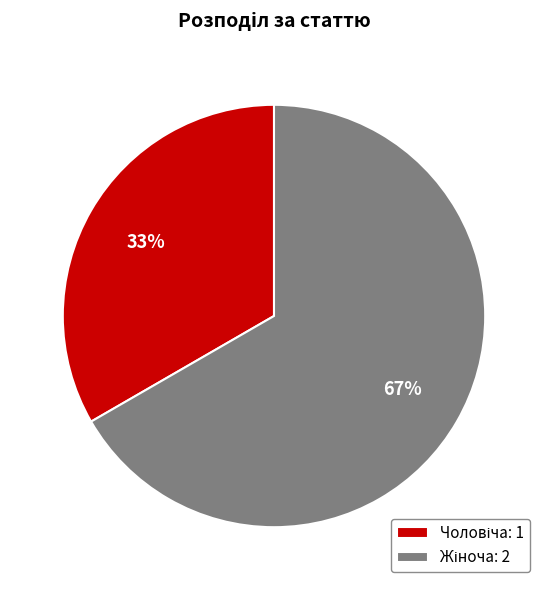

To the nearest percent, what is the average slice percentage?

50%